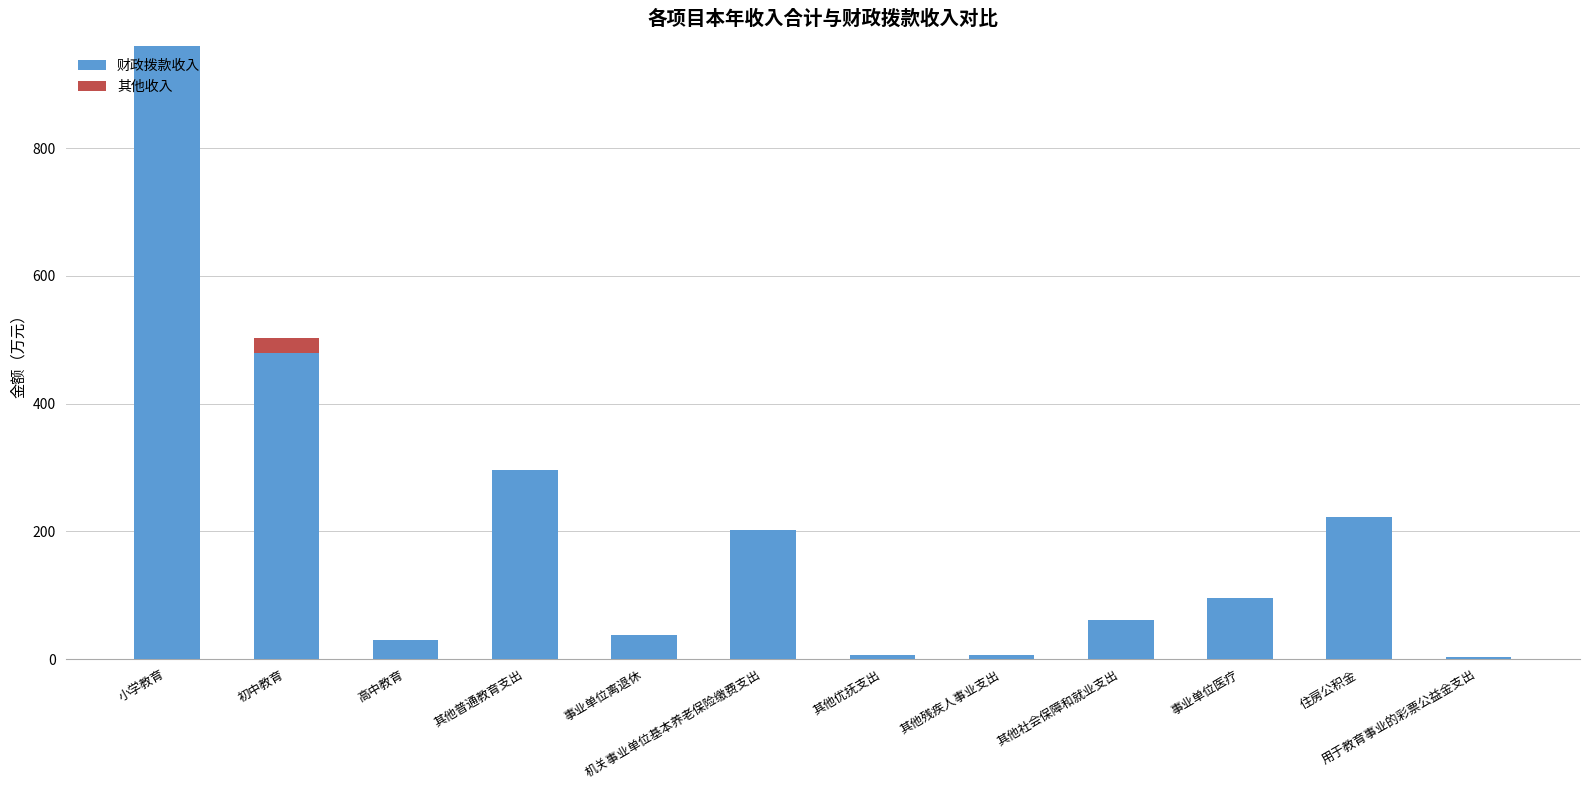

What are all the series names shown in the legend?

财政拨款收入, 其他收入